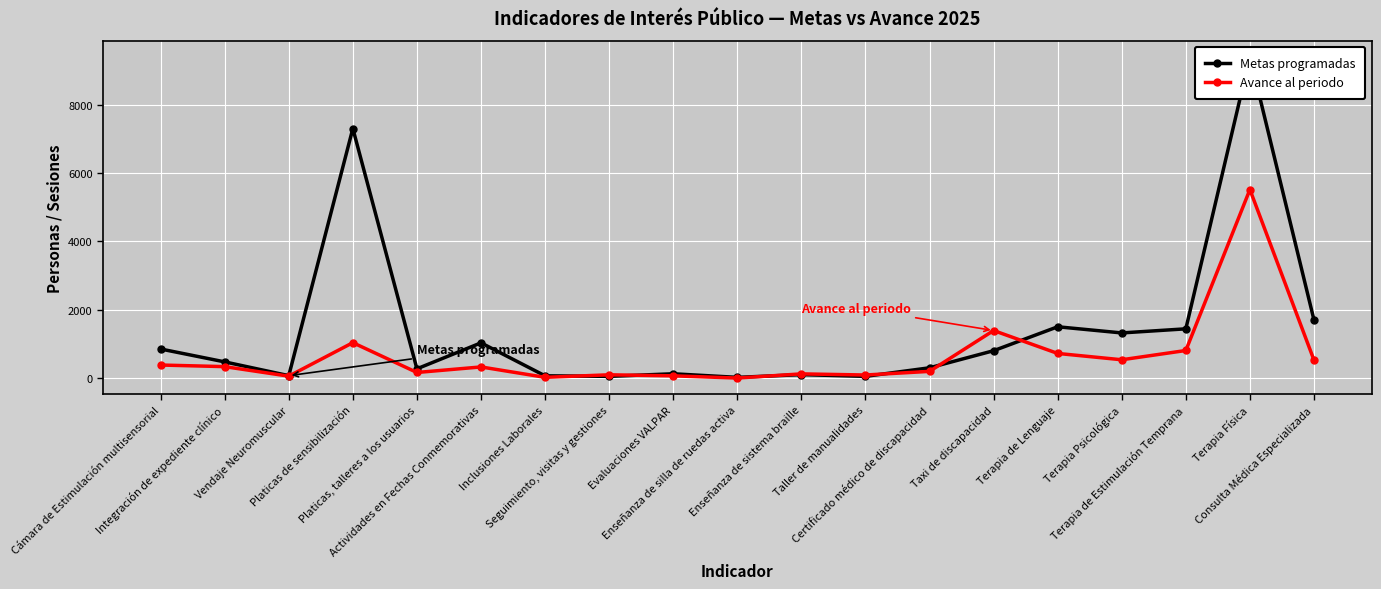

At how many categories does at least one series exceed 9336?

1